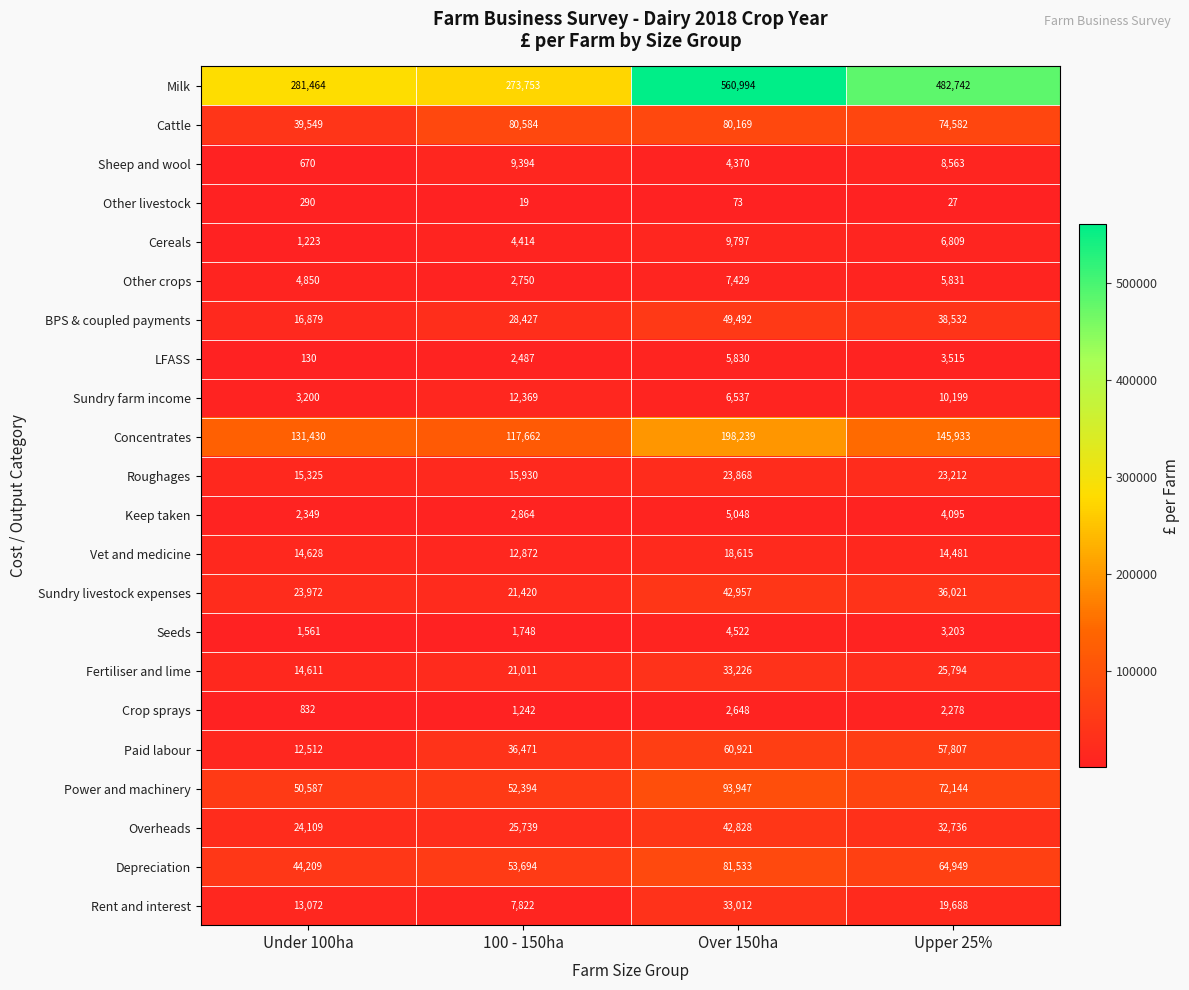

What is the sum of all Paid labour values?

167711